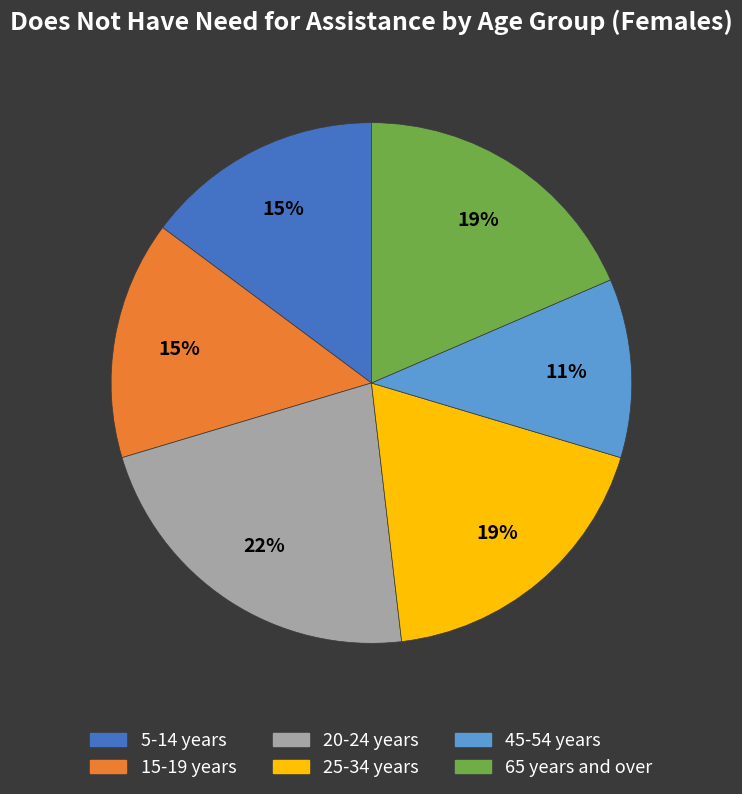

Which category has the smallest portion of the pie?

45-54 years